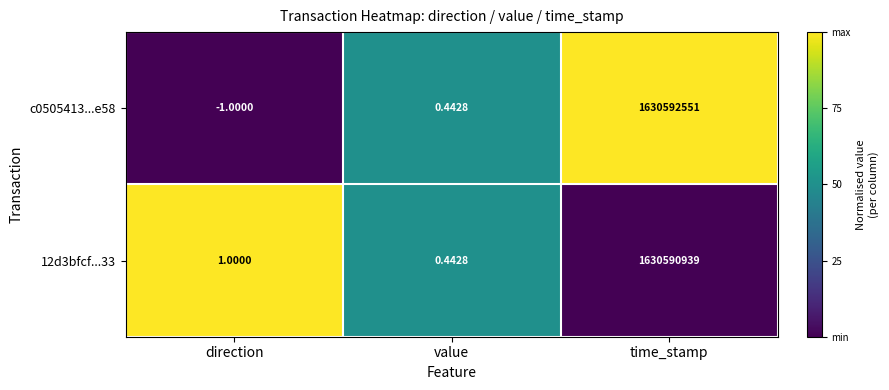

Where is 12d3bfcf...33 nearest to the value 815295469?

direction